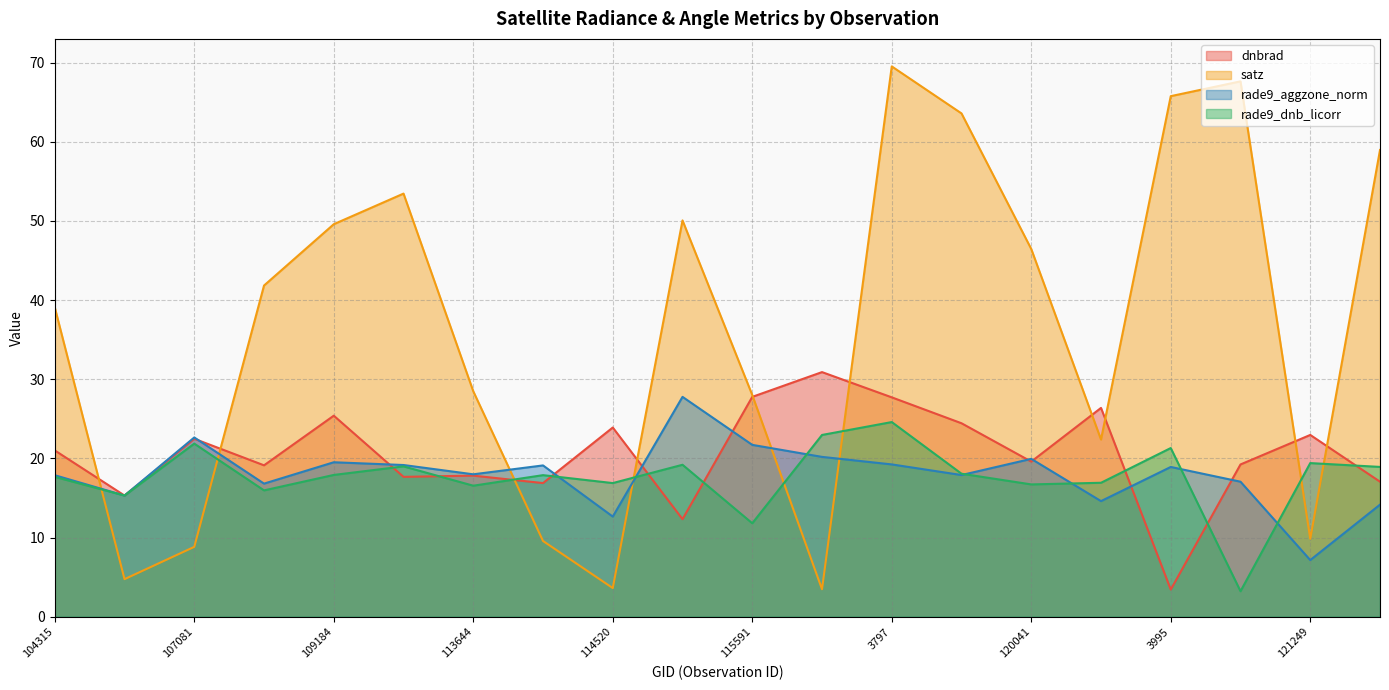

What is the smallest value displayed?

3.2